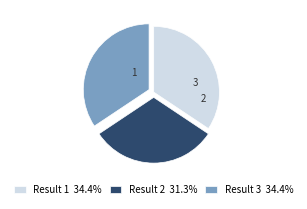

Combined, do Result 3 34.4% and Result 2 31.3% account for over 50%?

Yes